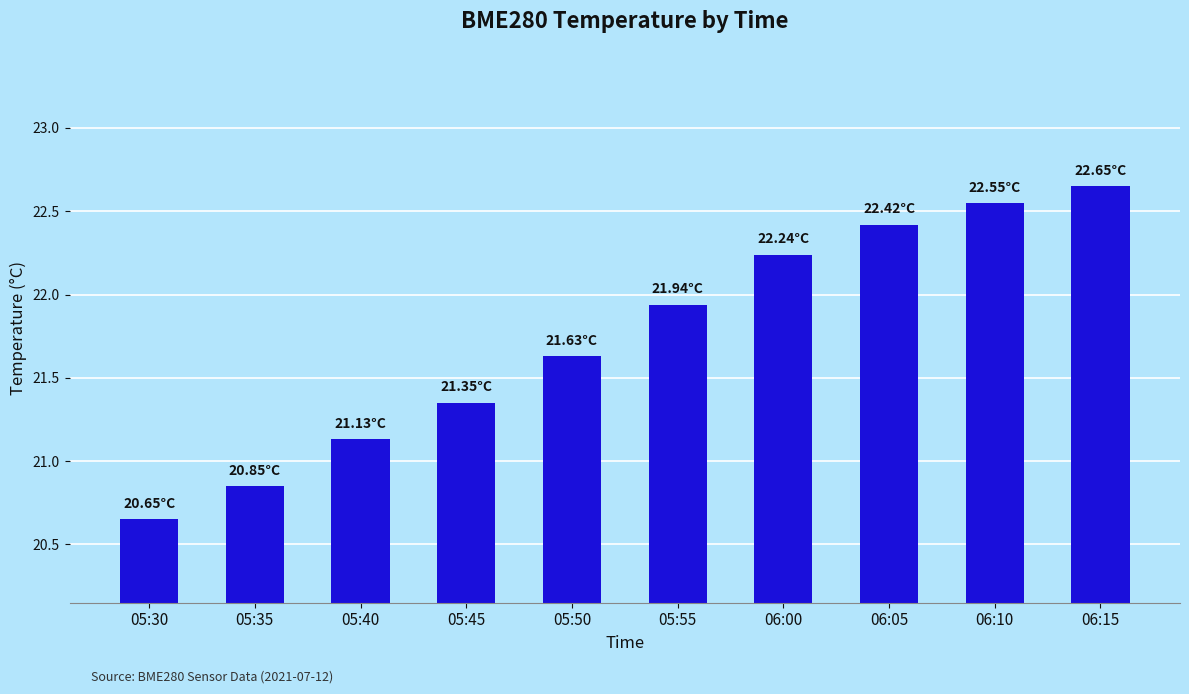

What is the sum of the values at 05:50 and 05:30?

42.3